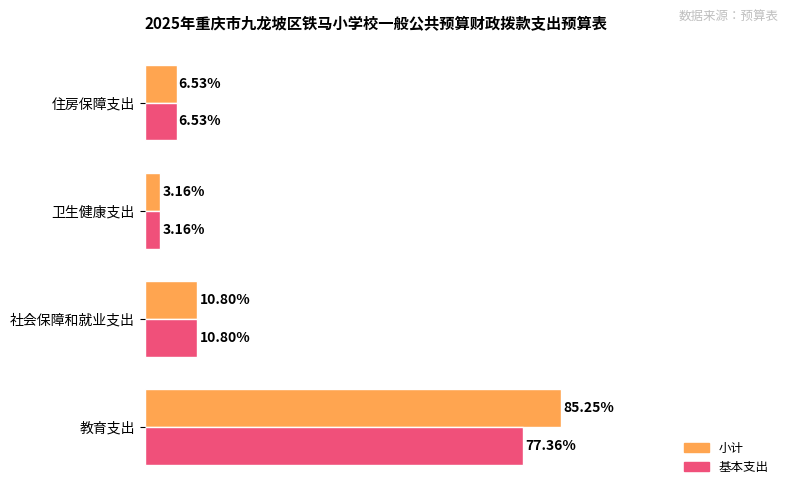

What are all the series names shown in the legend?

小计, 基本支出